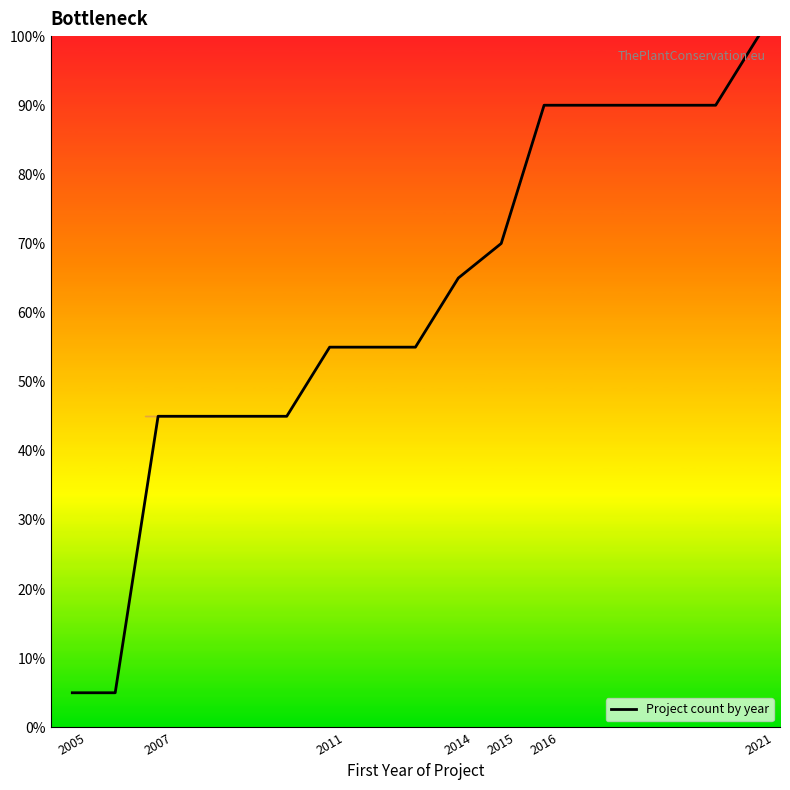

How many values are between 45 and 90?

14